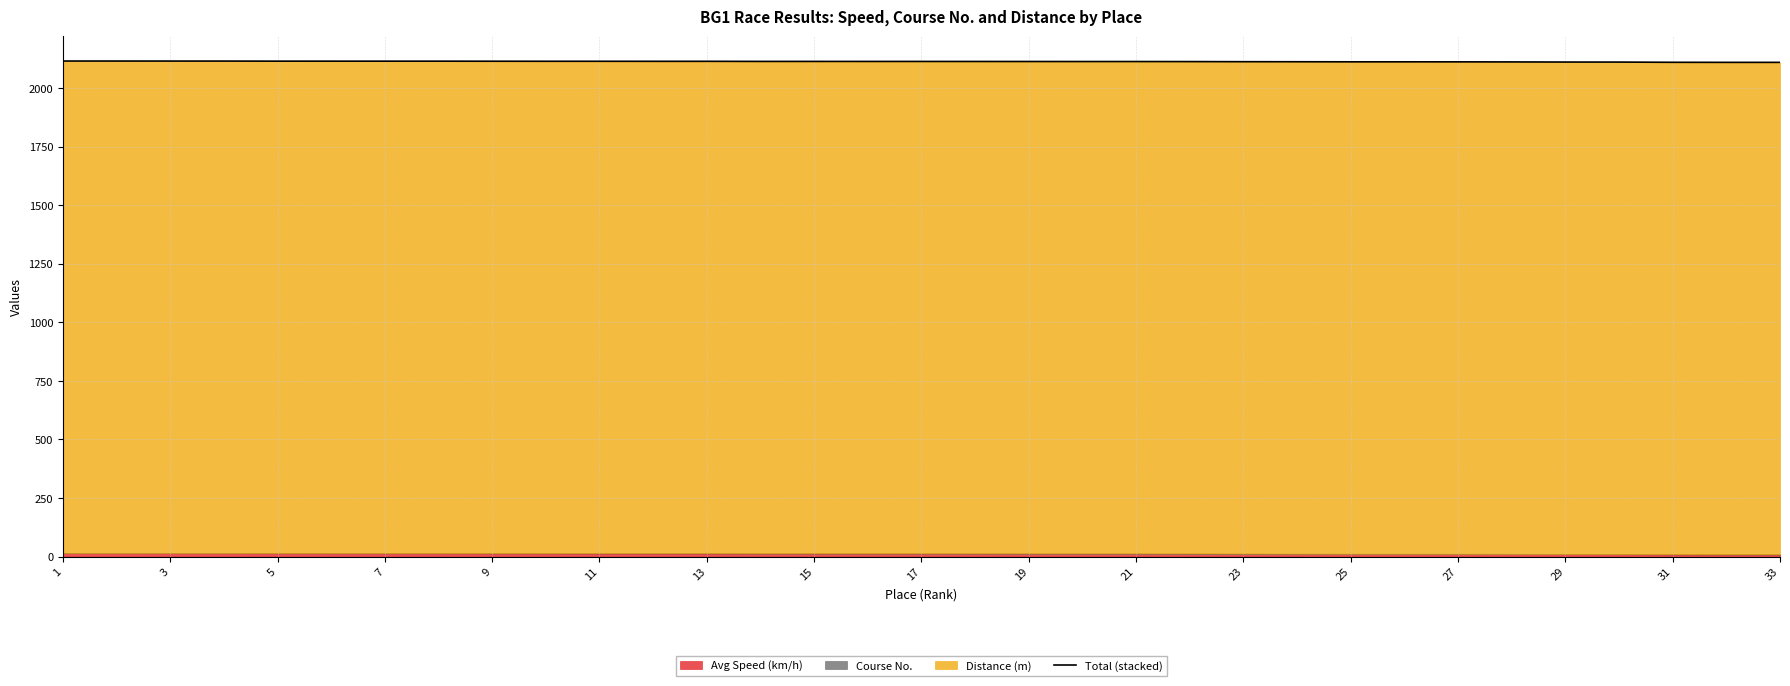

What is the average value?

2113.5